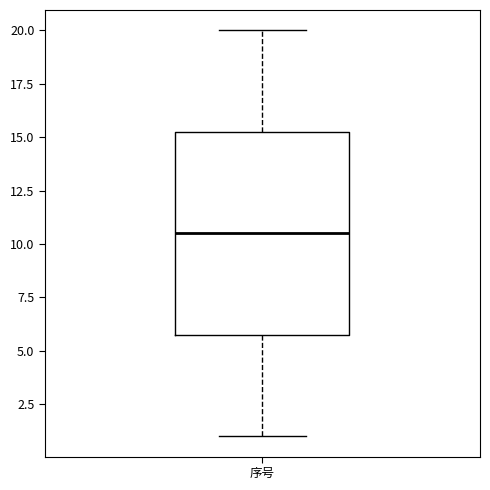

Transcribe this box plot: give where the median line is, the range the box spans, and where the two whiskers end, as read against the y-axis. The values are not printed on the chart, so give them approximately, as read against the axis.

median 10.5, box 6.0 to 15.5, whiskers 1.0 to 20.0